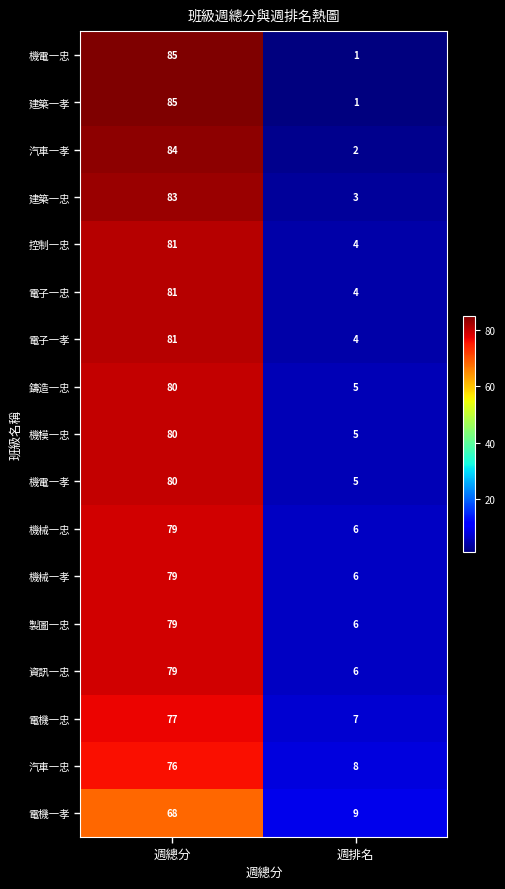

List the labels in order of 建築一孝 value, smallest first.

週排名, 週總分